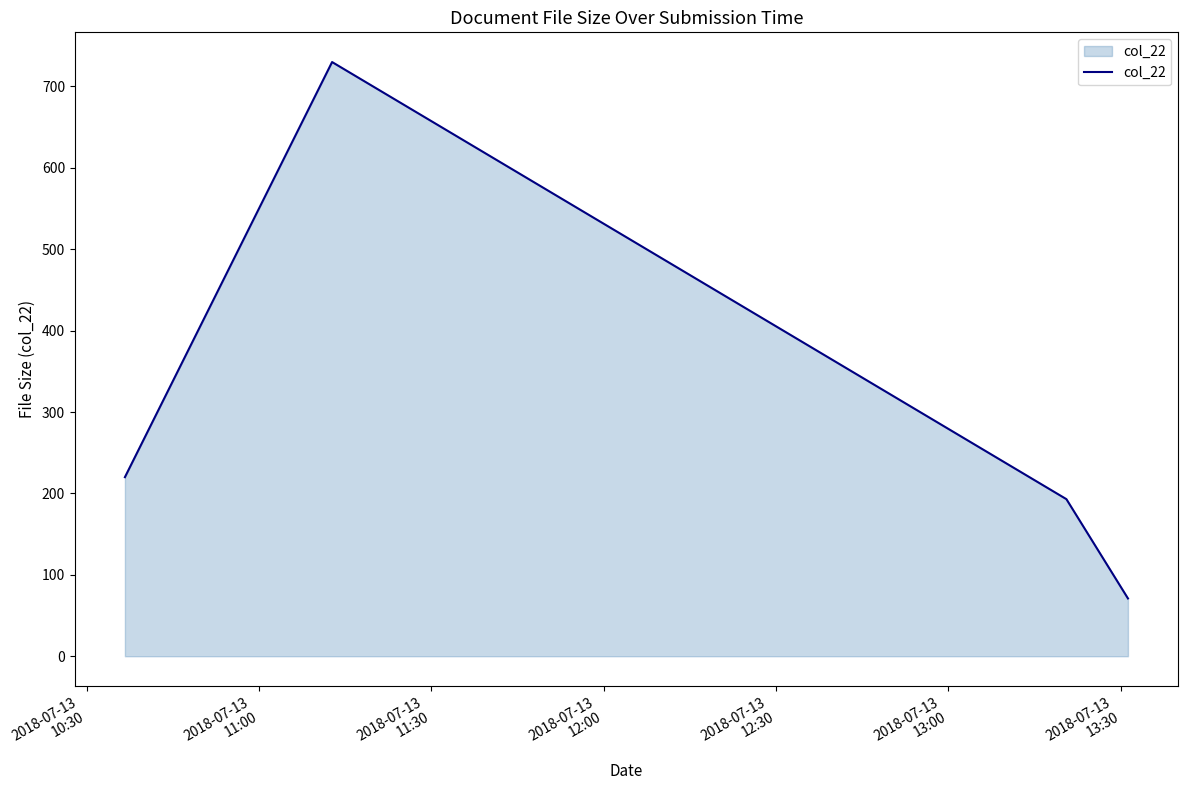

What is the average value?

304